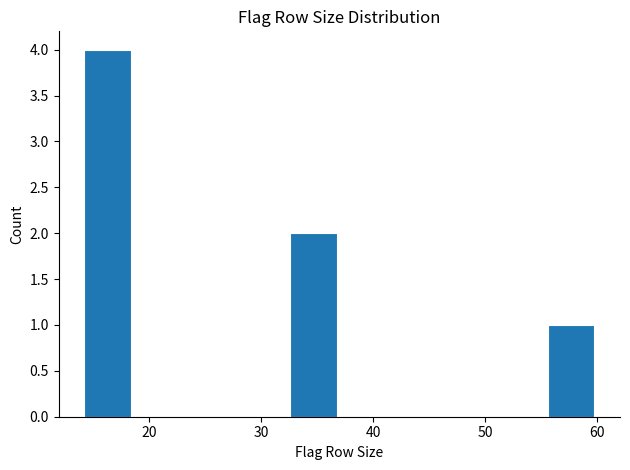

Reading left to right, transcribe this chart: for each bar, give the range it covers on the x-axis and its height. Neither the bar edges nor the heights are printed on the chart, so give them approximately, as read against the axes.

14.0 to 18.6: 4
18.6 to 23.2: 0
23.2 to 27.8: 0
27.8 to 32.4: 0
32.4 to 37.0: 2
37.0 to 41.6: 0
41.6 to 46.2: 0
46.2 to 50.8: 0
50.8 to 55.4: 0
55.4 to 60.0: 1